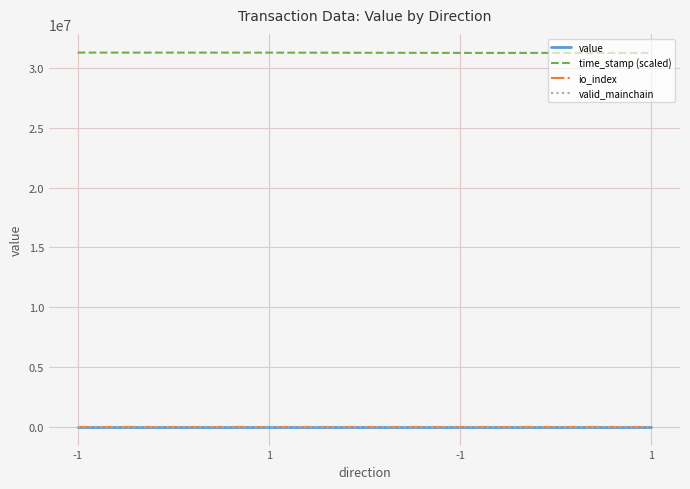

Which series has the widest spread of values?

time_stamp (scaled)